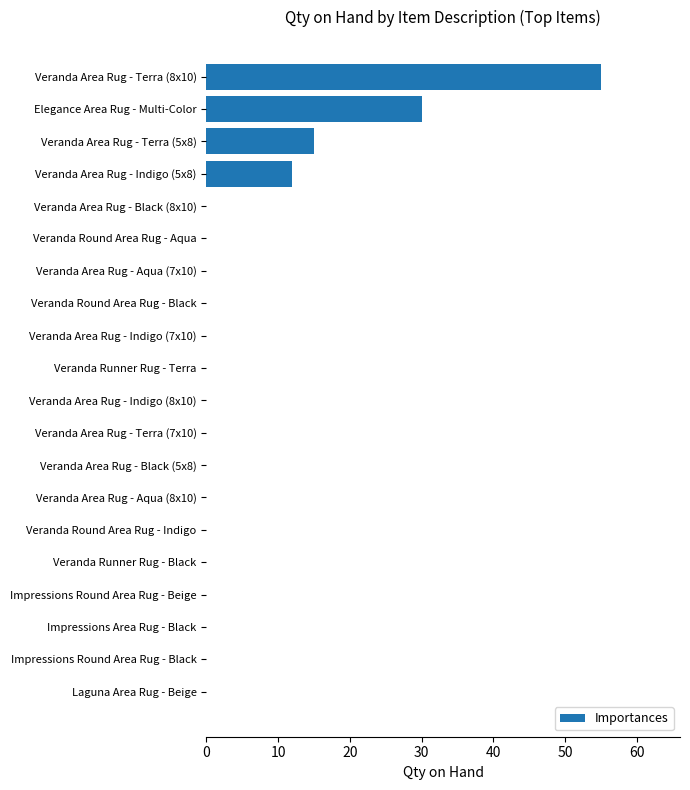

What is the sum of all values?

112